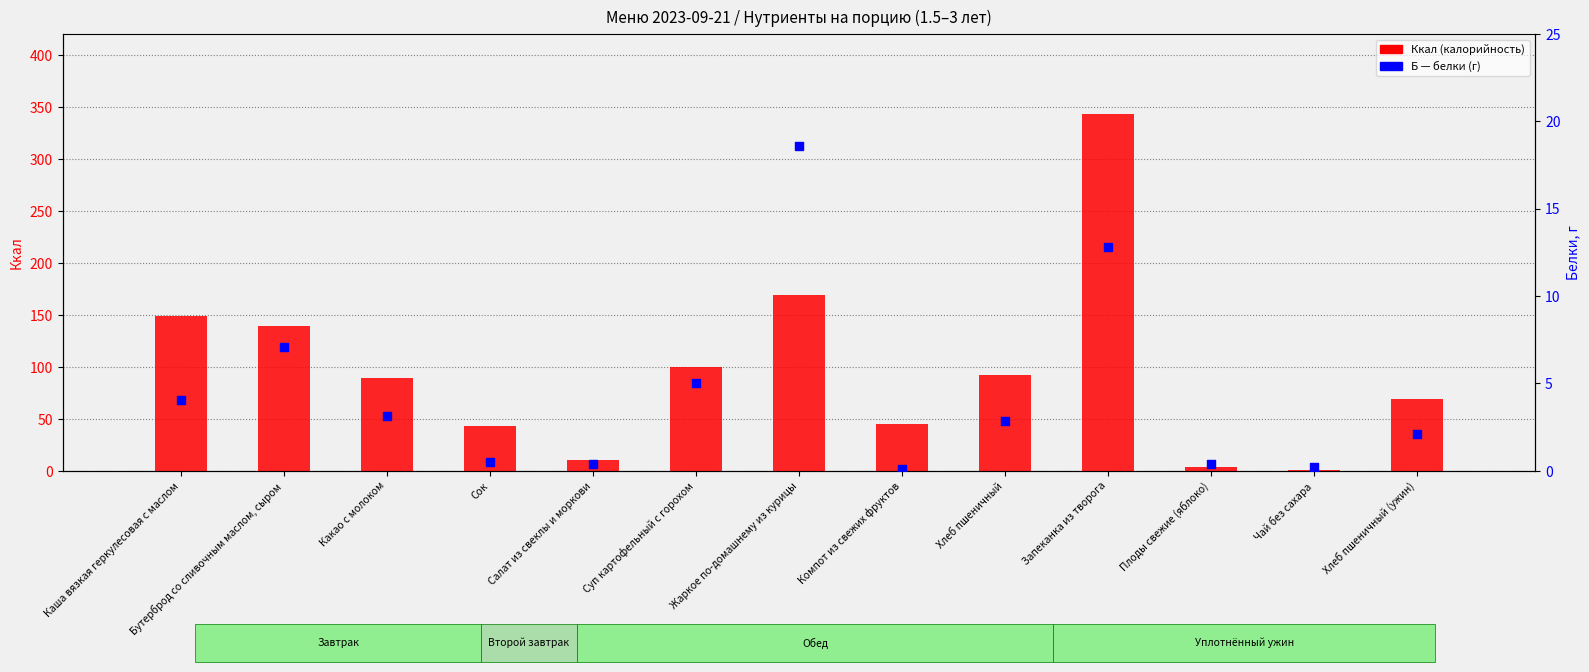

At how many categories does at least one series exceed 189?

1